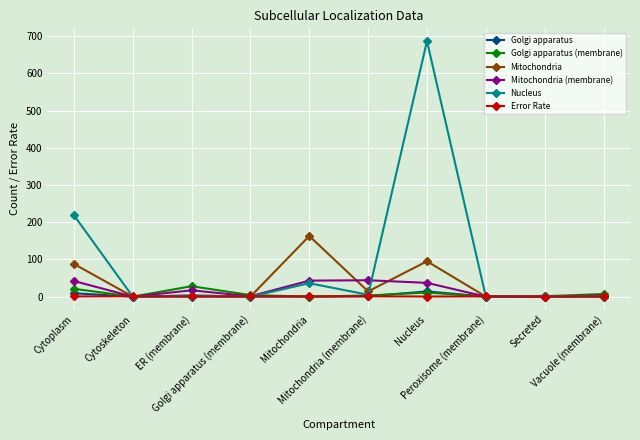

The value of Golgi apparatus at Nucleus is 14.0. True or false?

True